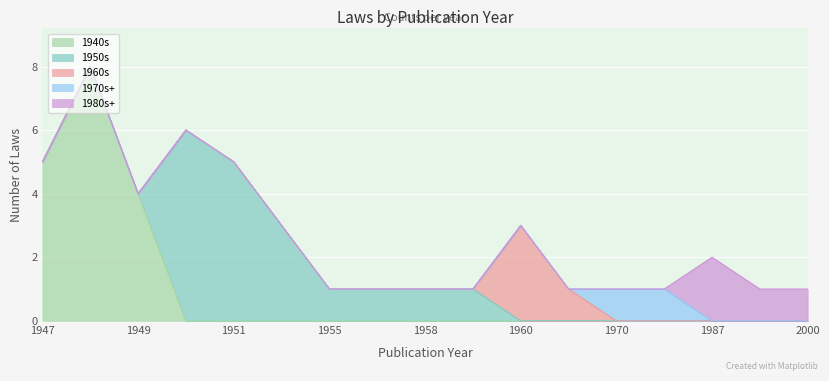

What is the maximum value for 1940s?

8